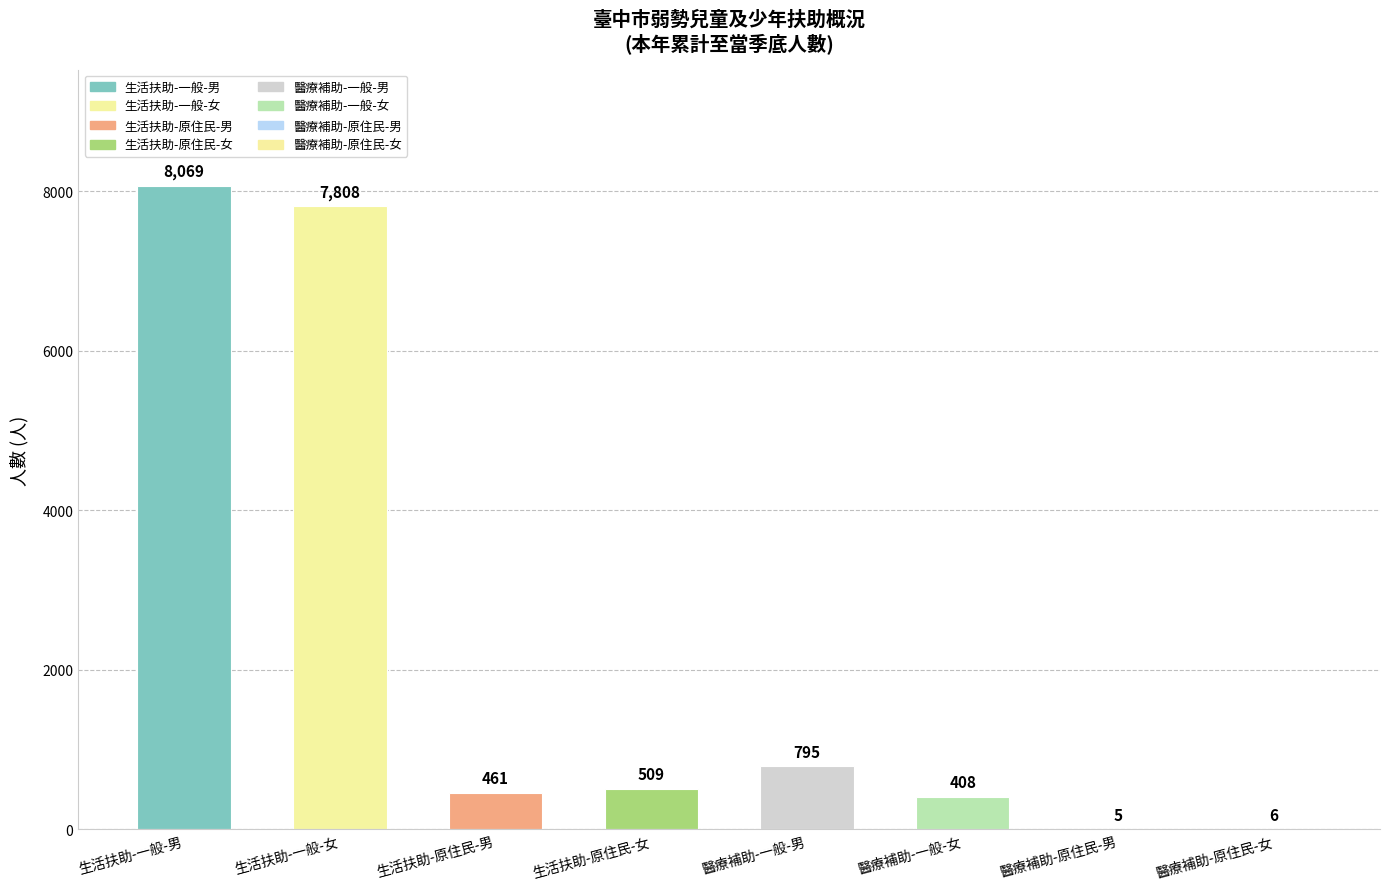

What is the sum of all values?

18061